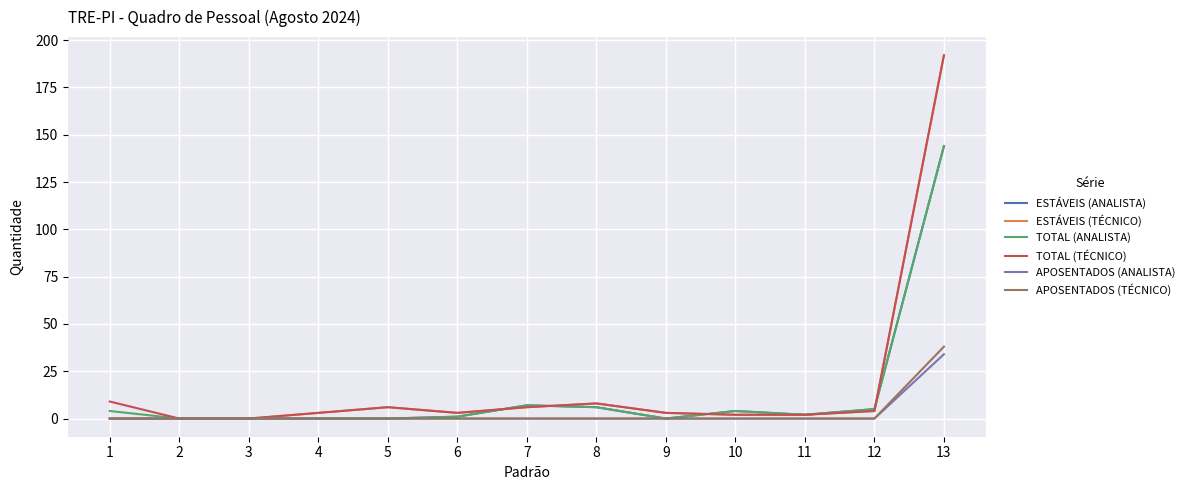

Which series has the widest spread of values?

ESTÁVEIS (TÉCNICO)